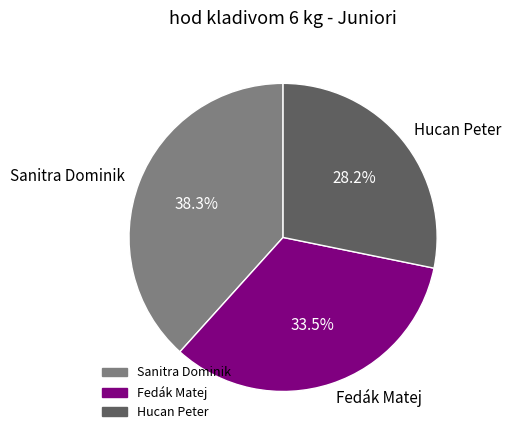

How many segments does this pie chart have?

3